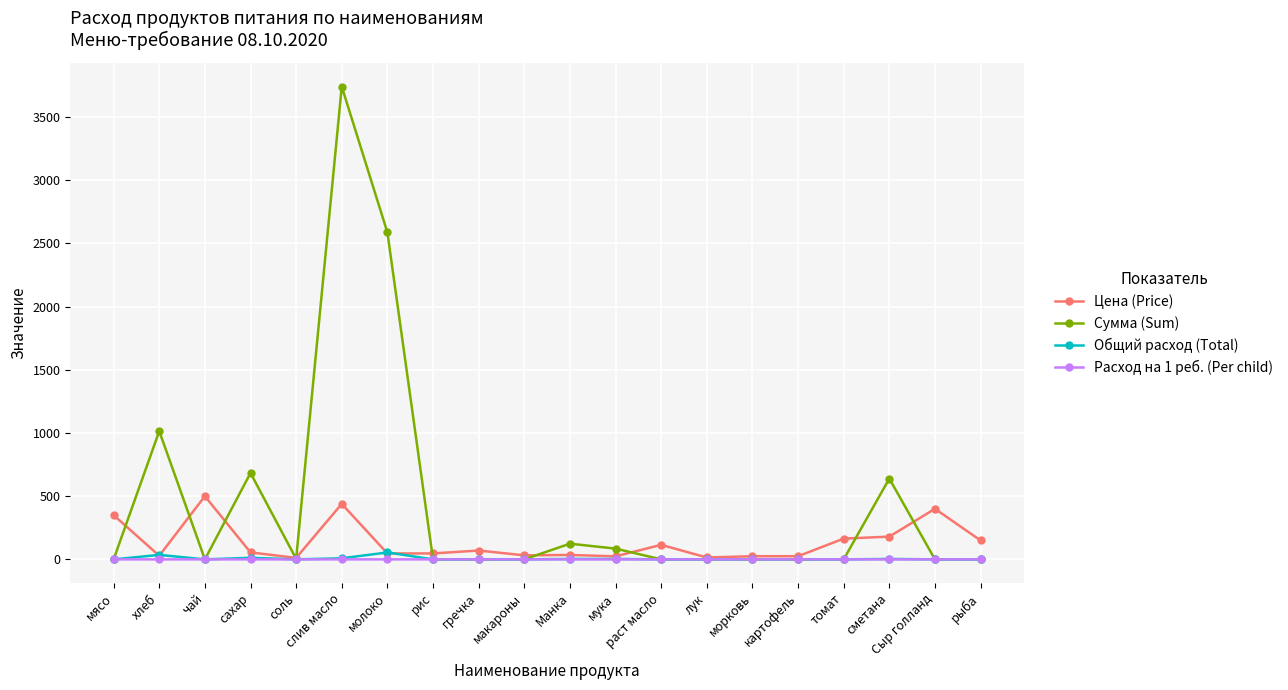

What is the highest value of the Сумма (Sum) series?

3739.3